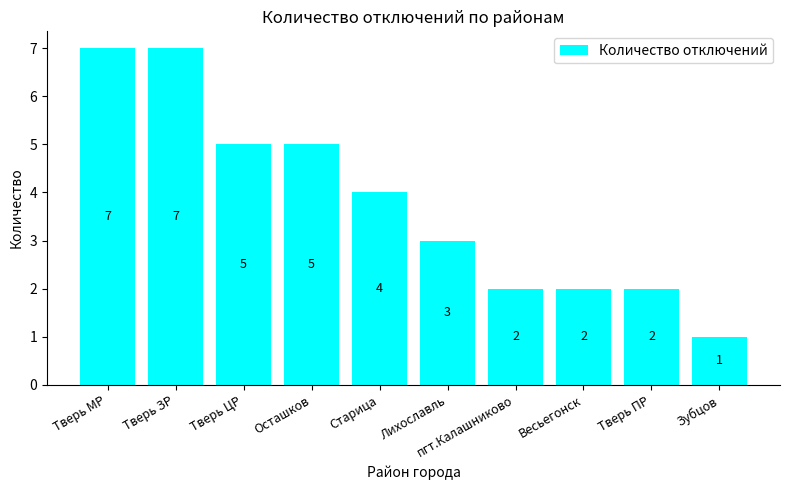

What is the greatest value displayed?

7